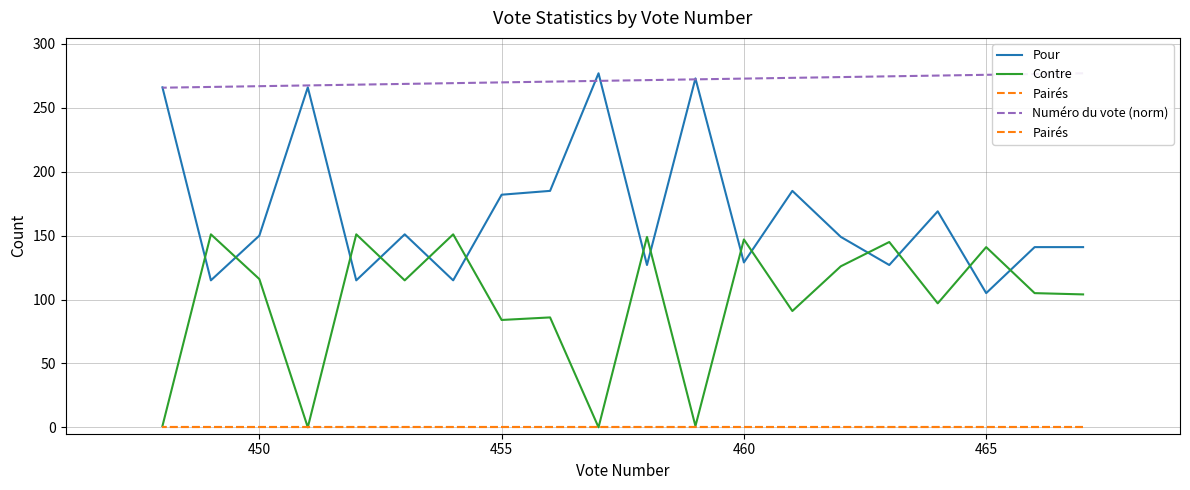

What are all the series names shown in the legend?

Pour, Contre, Pairés, Numéro du vote (norm)